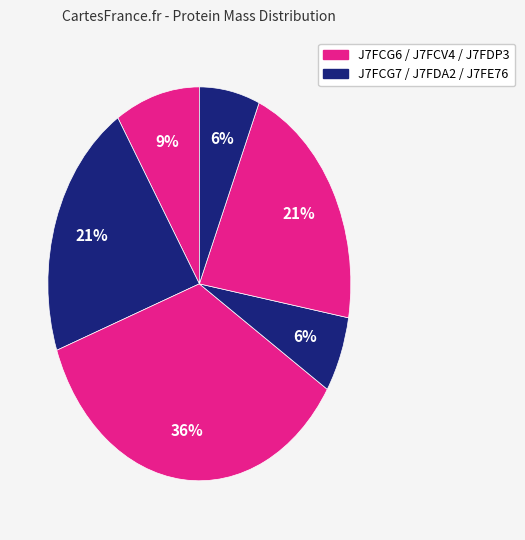

Is there any slice that represents more than half of the pie?

No